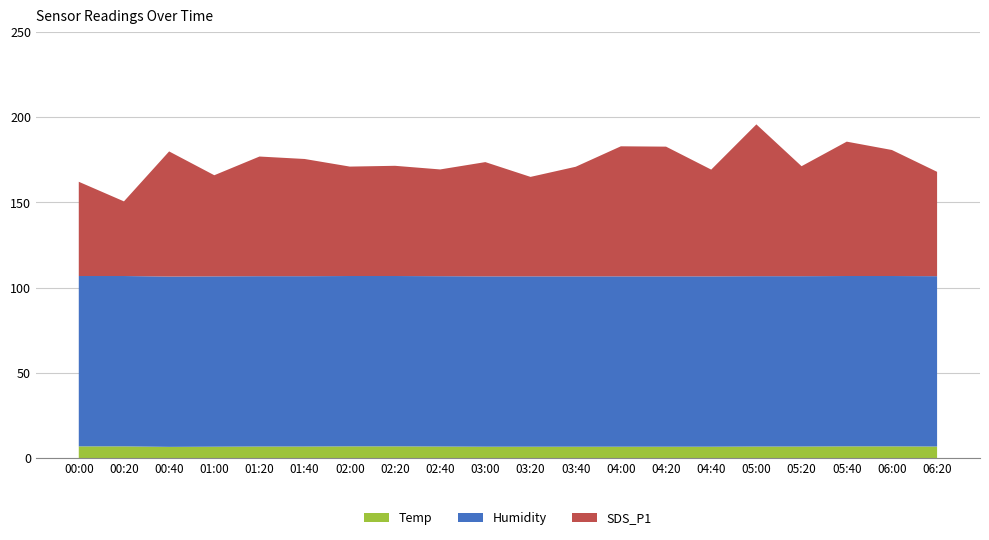

Reading right to left, transcribe all the data shown in this chart.

Temp: 6.8	6.9	6.9	6.8	6.8	6.7	6.7	6.7	6.7	6.7	6.7	6.8	6.9	6.9	6.8	6.8	6.7	6.6	6.9	6.9
Humidity: 99.9	99.9	99.9	99.9	99.9	99.9	99.9	99.9	99.9	99.9	99.9	99.9	99.9	99.9	99.9	99.9	99.9	99.9	99.9	99.9
SDS_P1: 61.2	73.9	78.8	64.5	89.0	62.6	76.1	76.3	64.3	58.3	67.0	62.6	64.6	64.2	68.7	70.2	59.3	73.4	43.8	55.3